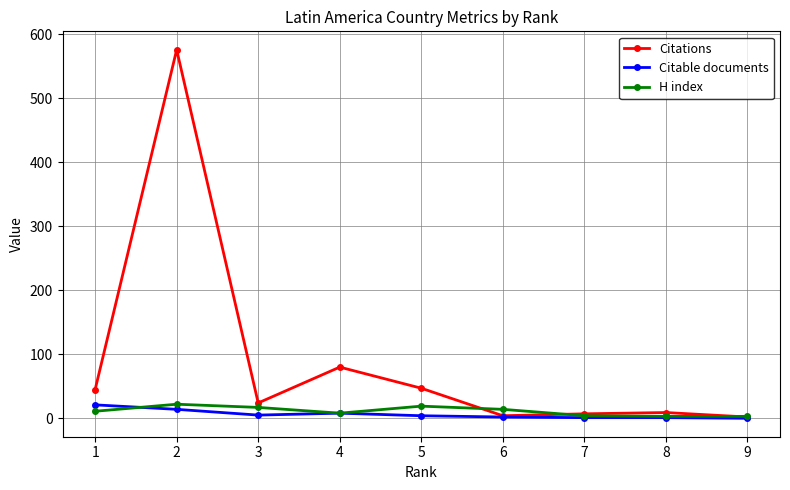

At which category does Citations reach its first local valley?

3